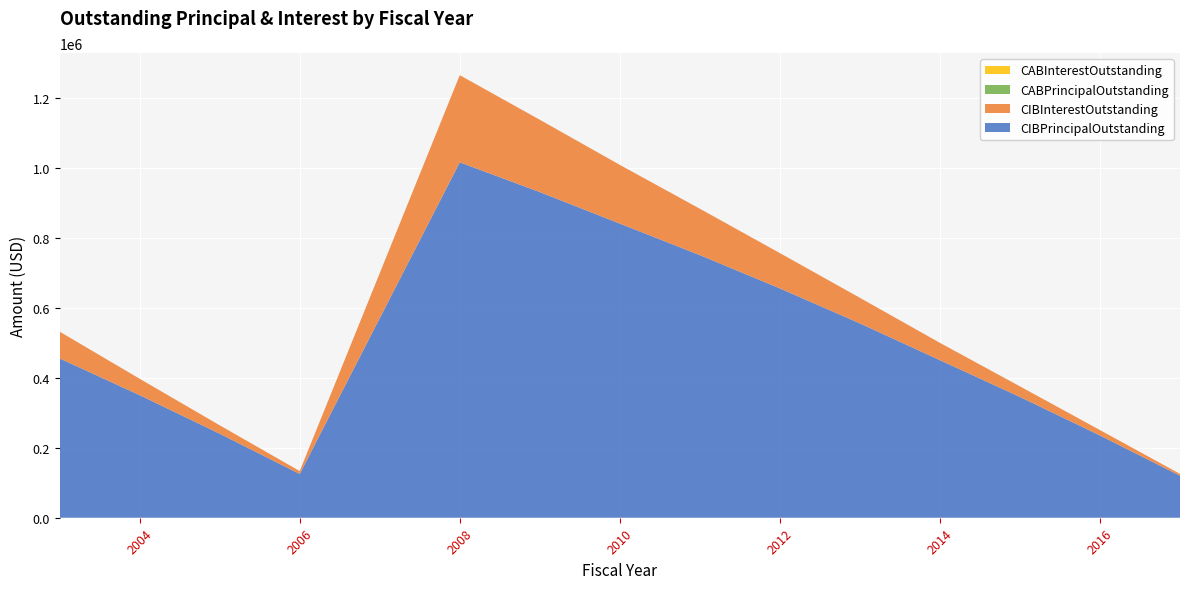

Reading left to right, list all the values displayed in this chart.

CIBPrincipalOutstanding: 455000.0	350000.0	240000.0	125000.0	1015000.0	930000.0	840000.0	750000.0	655000.0	555000.0	450000.0	345000.0	235000.0	120000.0
CIBInterestOutstanding: 76445.0	46850.0	23975.0	8250.0	248857.0	206572.0	167695.5	132428.0	100805.5	73059.0	49432.5	30174.0	15336.0	5184.0
CABPrincipalOutstanding: 0.0	0.0	0.0	0.0	0.0	0.0	0.0	0.0	0.0	0.0	0.0	0.0	0.0	0.0
CABInterestOutstanding: 0.0	0.0	0.0	0.0	0.0	0.0	0.0	0.0	0.0	0.0	0.0	0.0	0.0	0.0